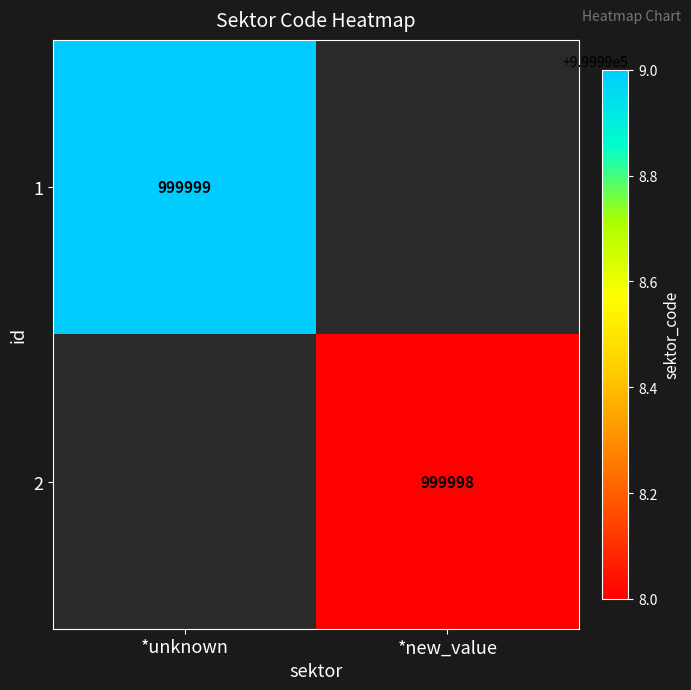

The value of 1 at *unknown is 584634. True or false?

False